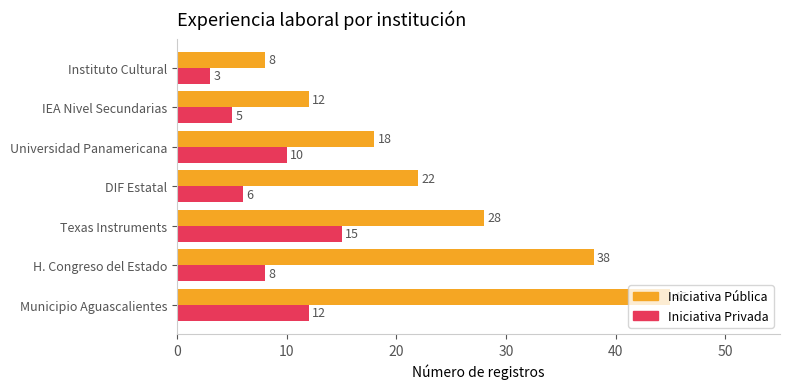

At which label does Iniciativa Pública reach its minimum?

Instituto Cultural